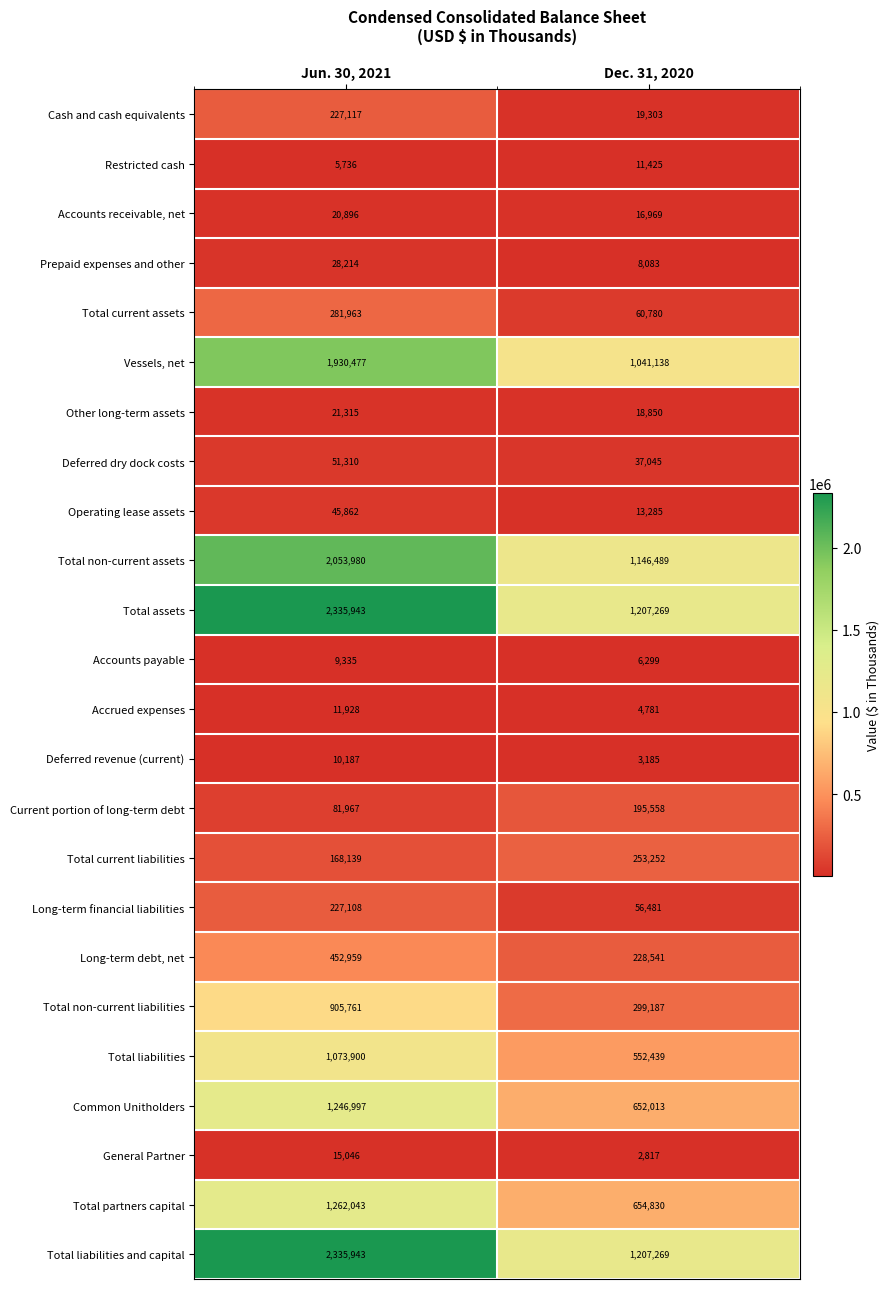

What is the maximum value for Total non-current assets?

2053980